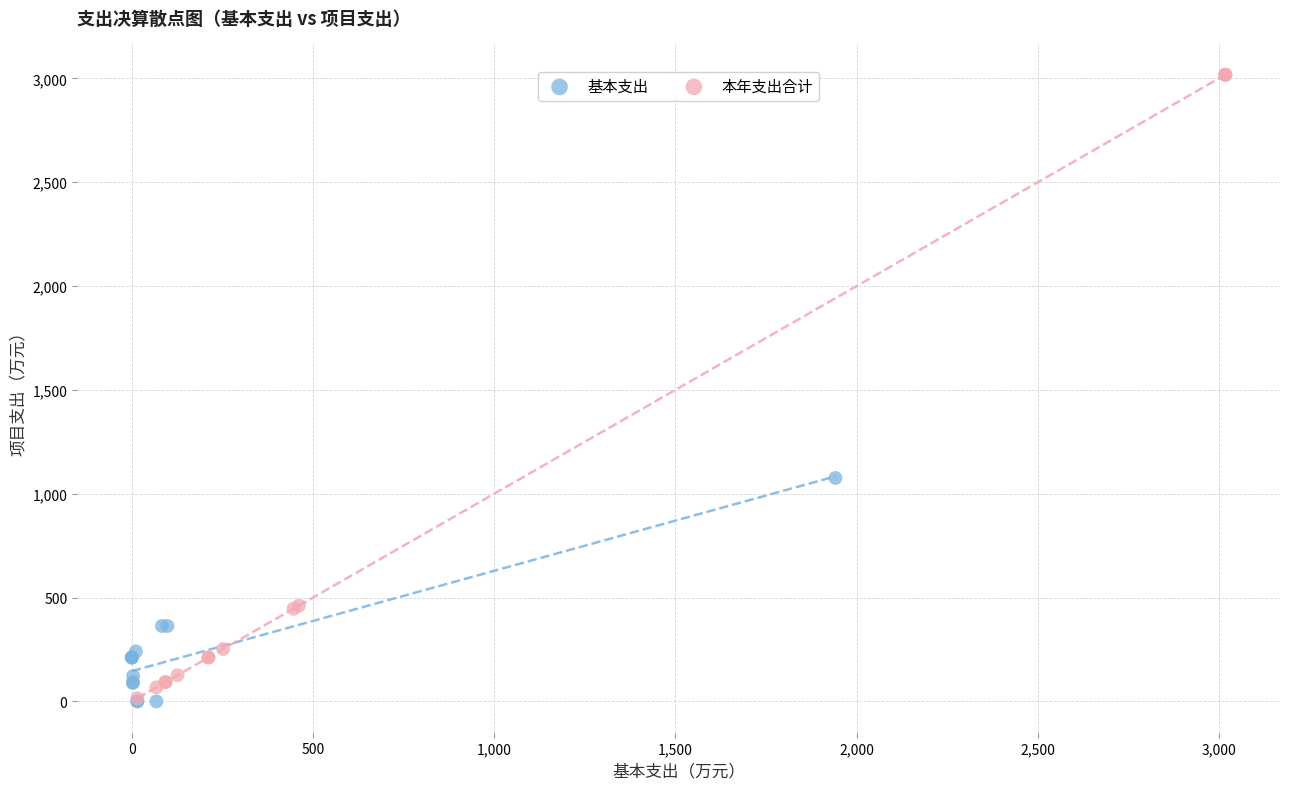

Which series has the widest spread of Y values?

本年支出合计